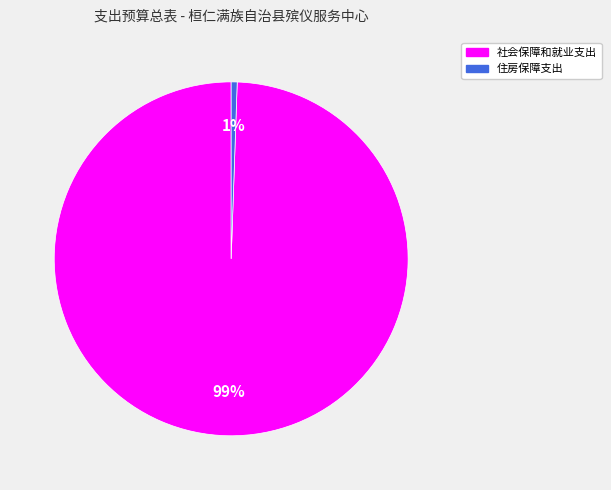

Which category has the biggest portion of the pie?

社会保障和就业支出